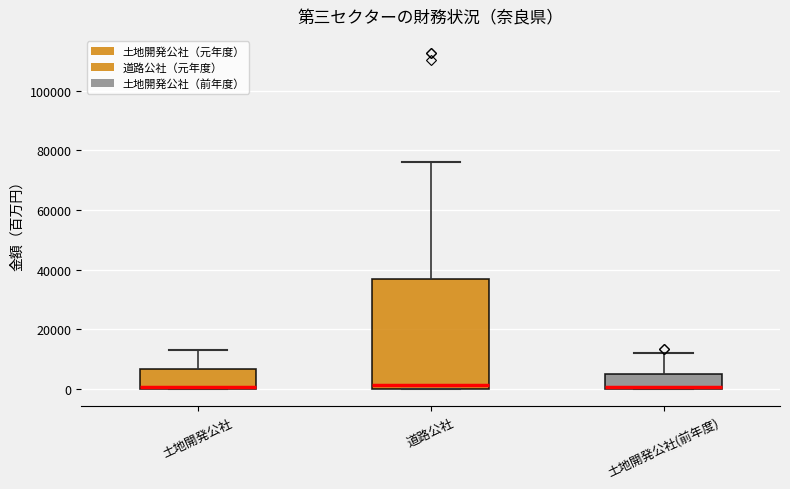

Comparing the boxes themselves (not the whiskers), which one is the tallest?

道路公社